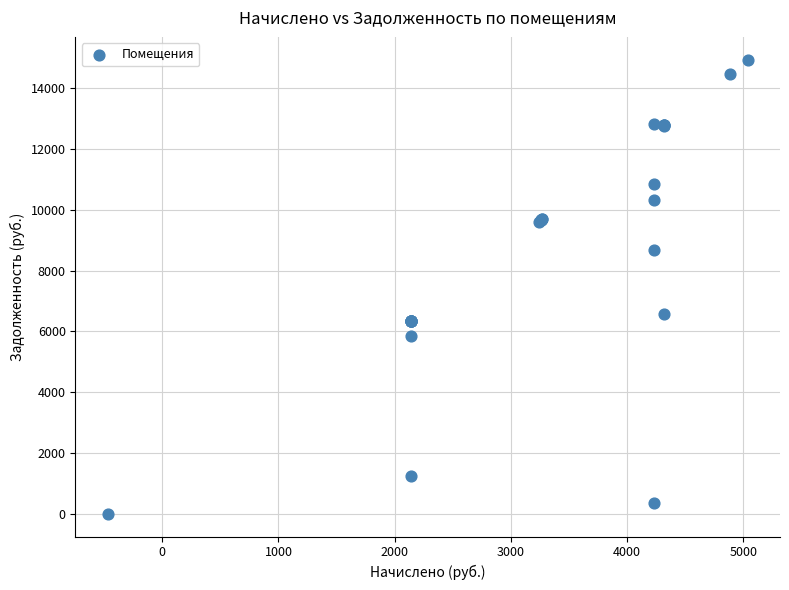

What Y value in the scatter plot is closest to 7468?

6558.7